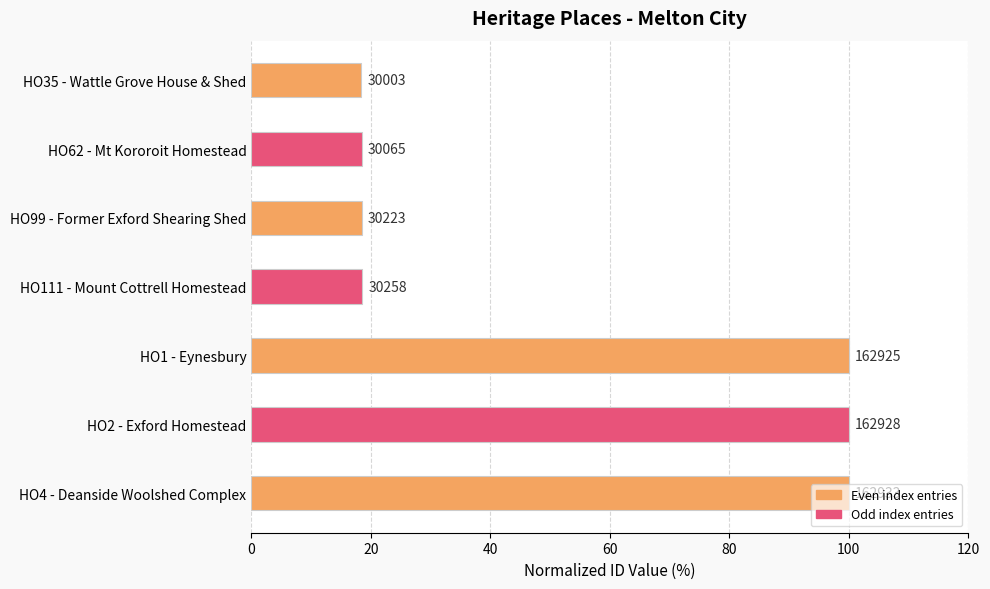

How many bars are there in total?

7